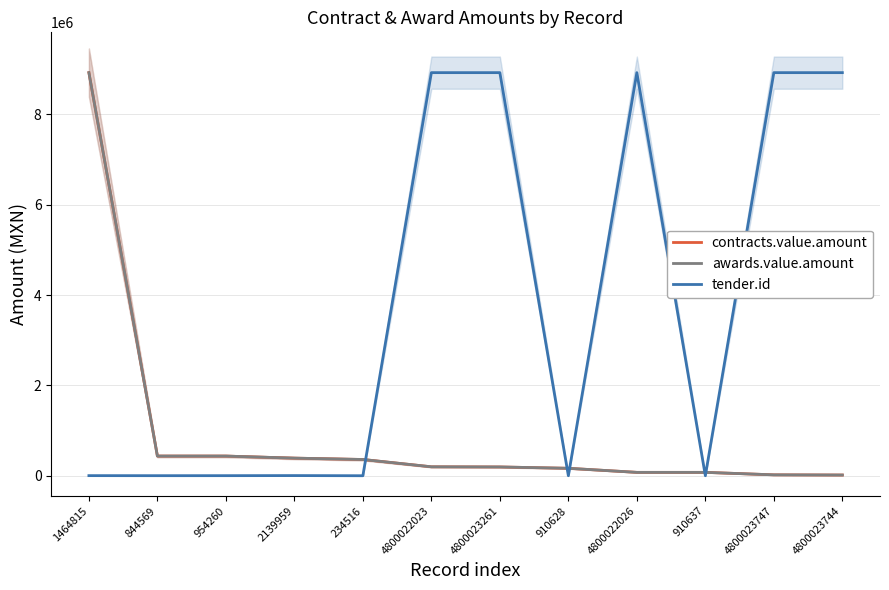

Rank the series at 910637 from highest to lowest value.

contracts.value.amount, awards.value.amount, tender.id